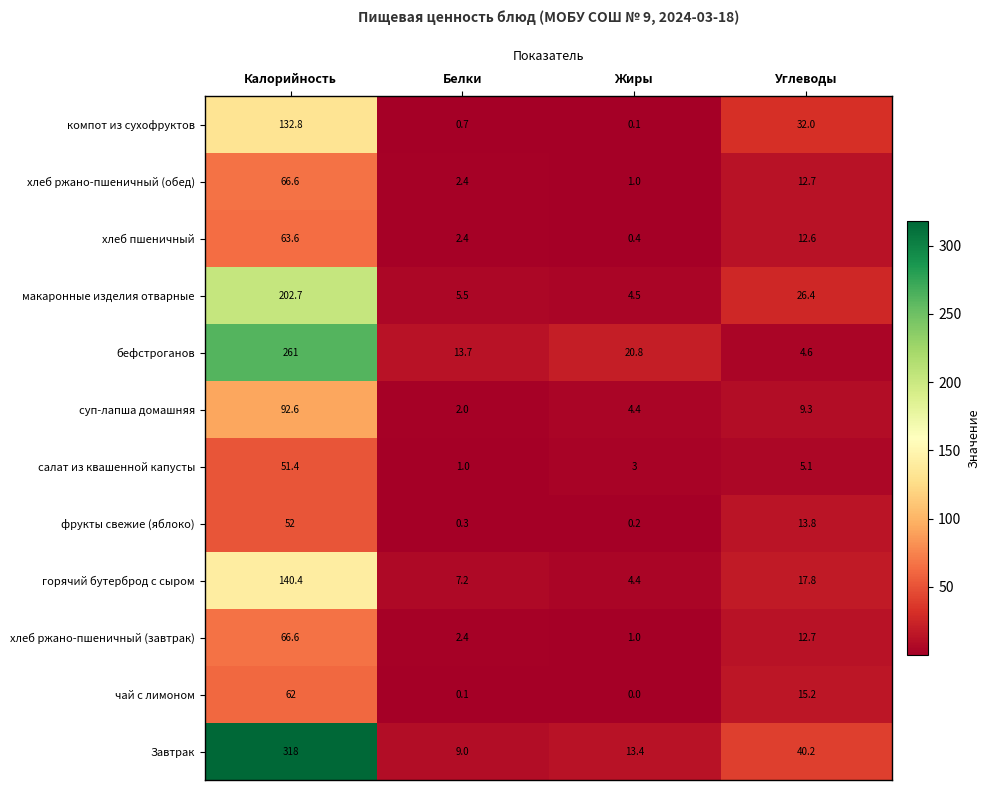

What is the difference between the maximum and minimum values in the компот из сухофруктов series?

132.7